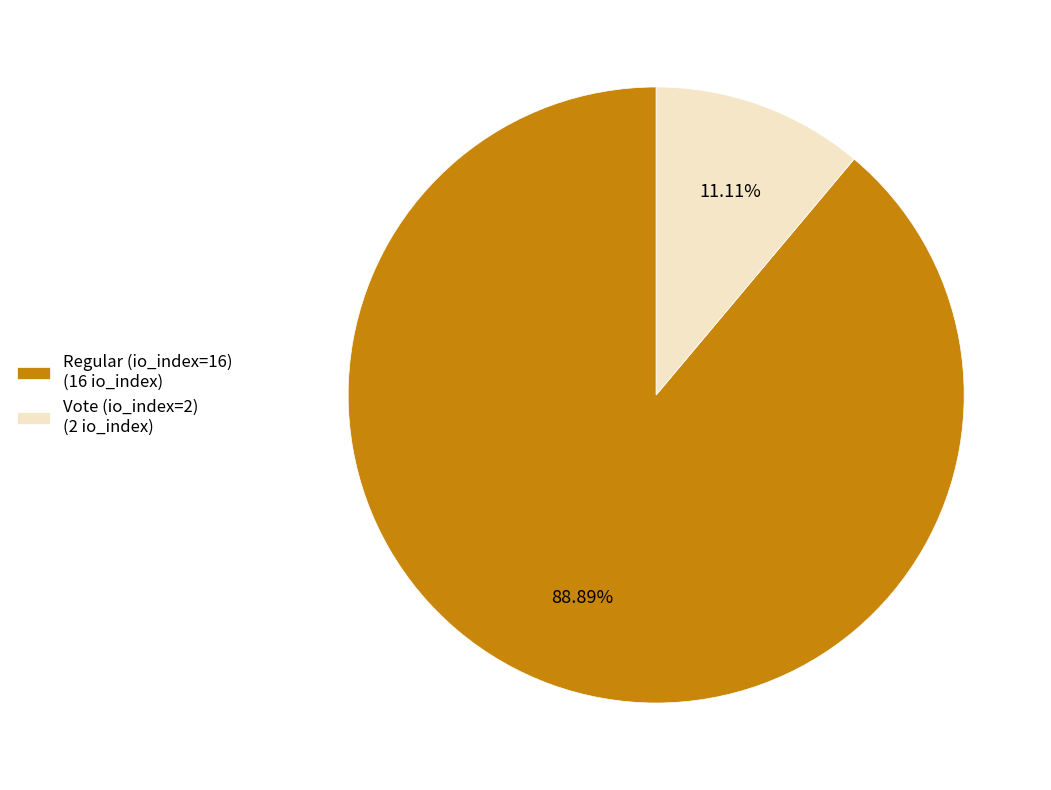

Is there a majority slice in this chart?

Yes